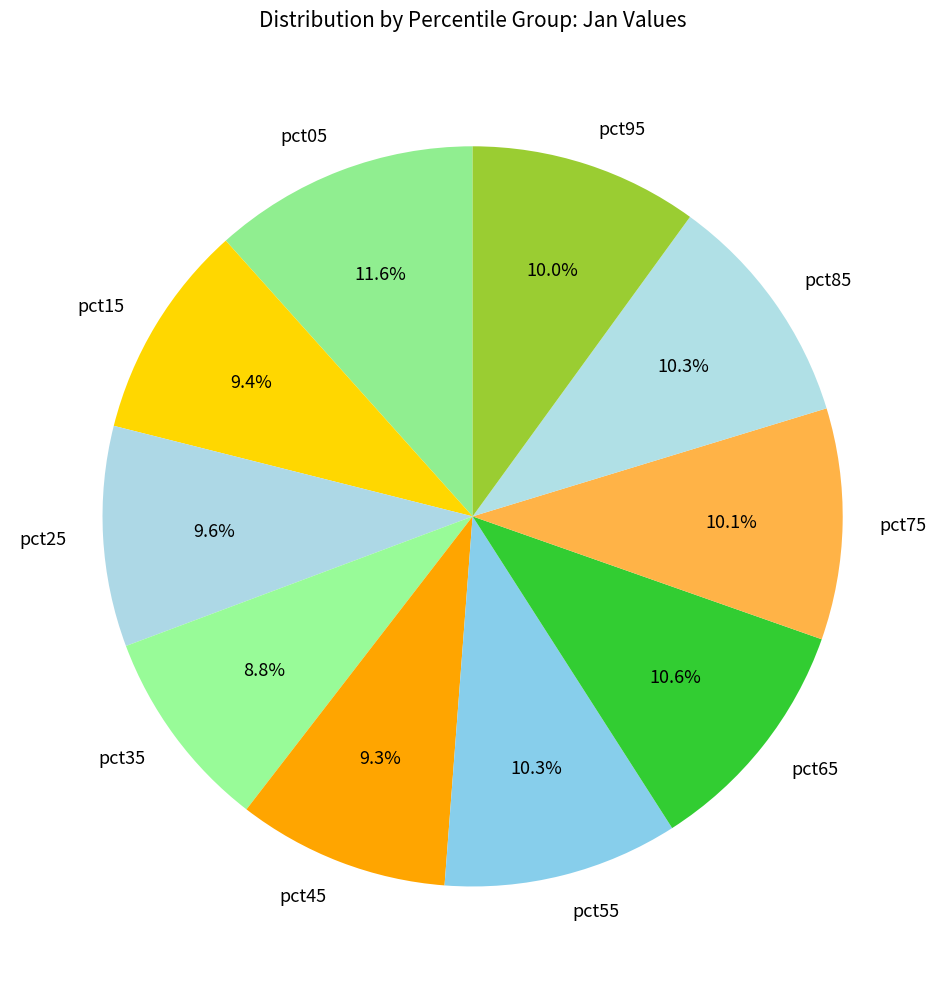

Which category has the biggest portion of the pie?

pct05